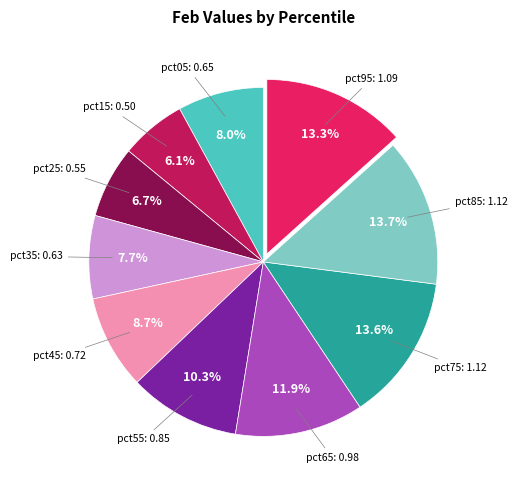

Is there a majority slice in this chart?

No